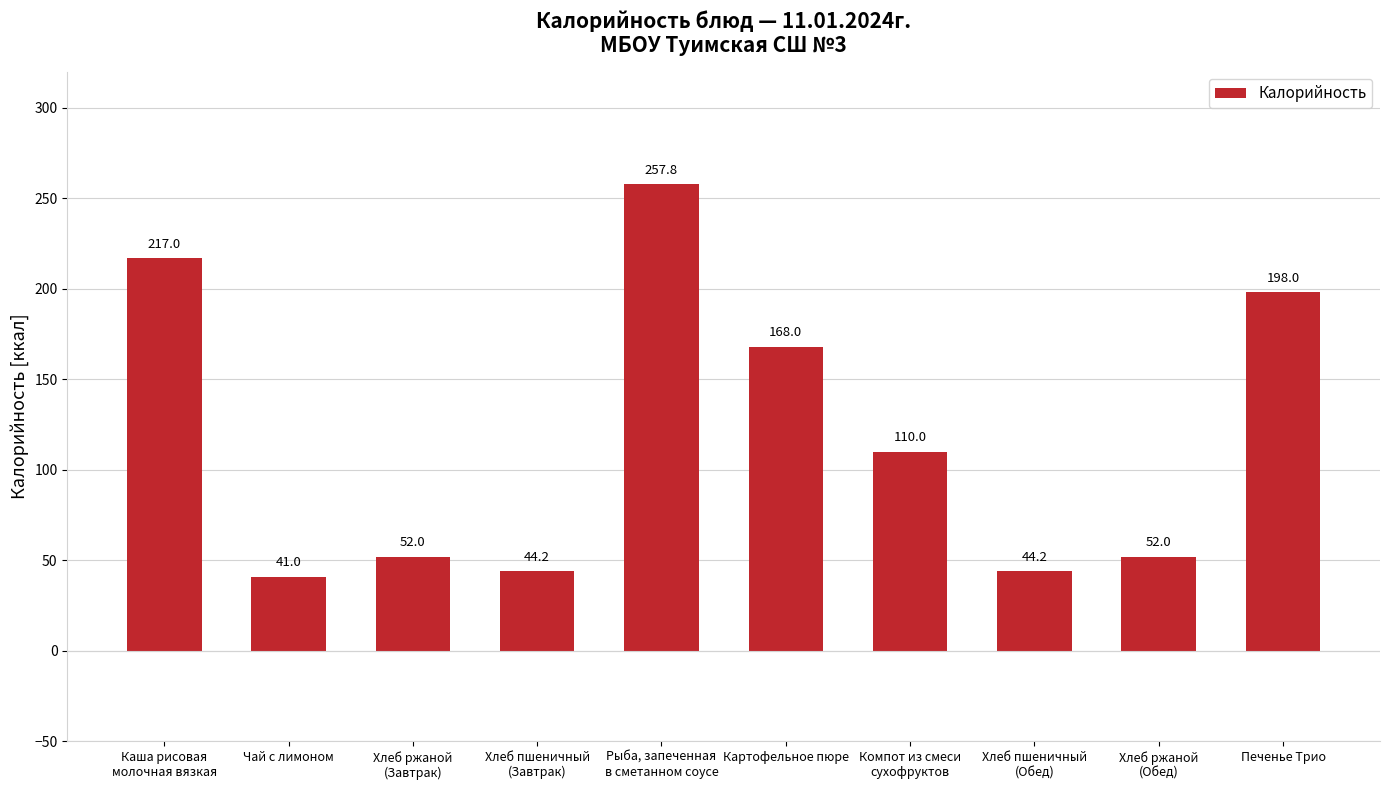

Is it true that the value at Хлеб ржаной
(Завтрак) is 52.0?

True